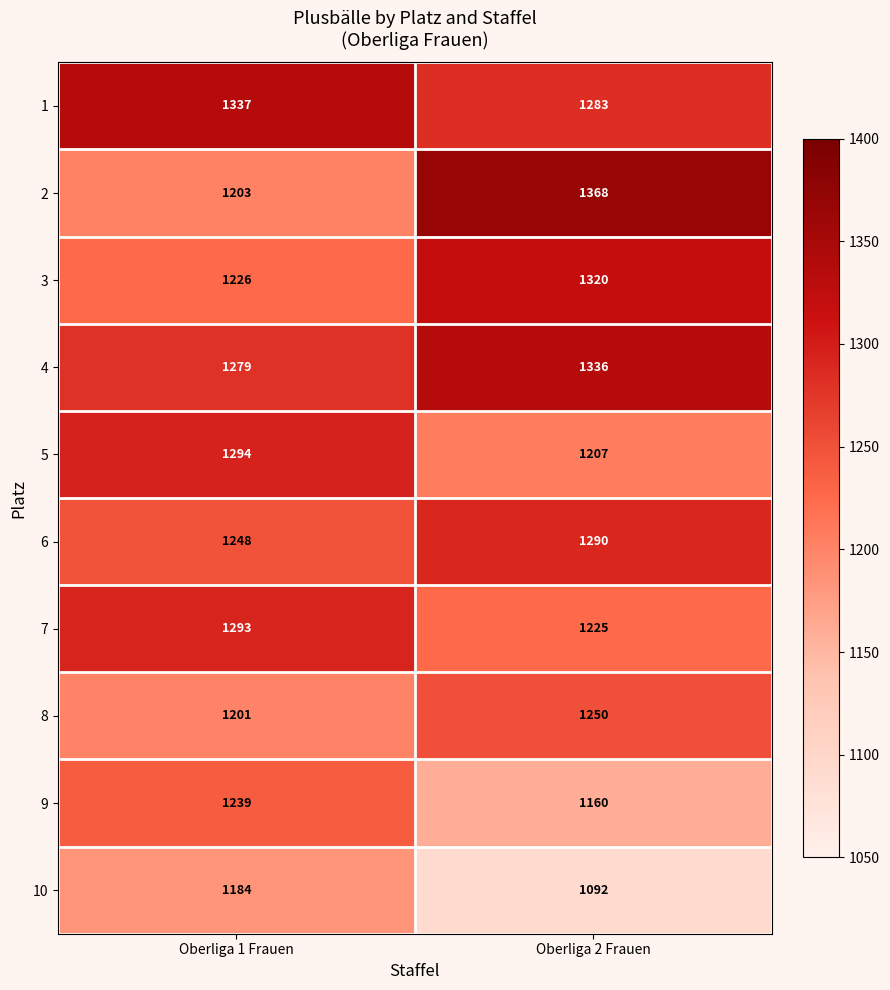

What is the total value across all series at Oberliga 2 Frauen?

12531